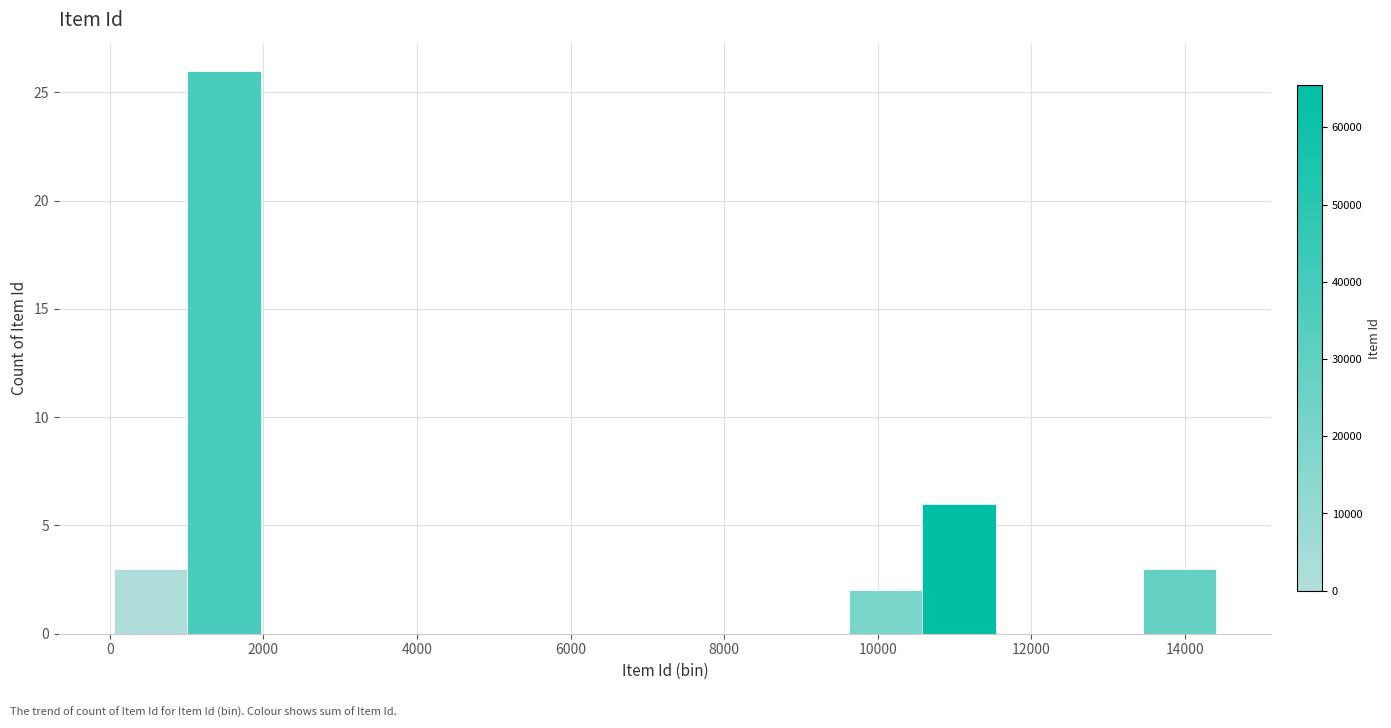

Over which range of the x-axis is the bar tallest?

1000 to 2000